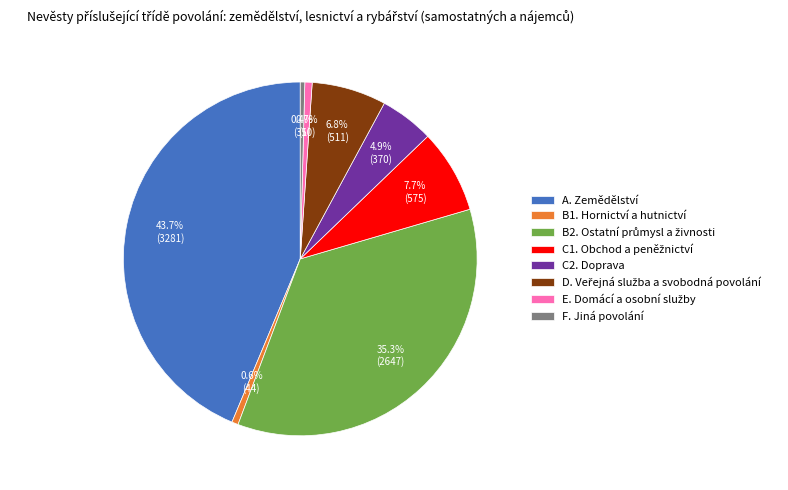

Which category has the biggest portion of the pie?

A. Zemědělství